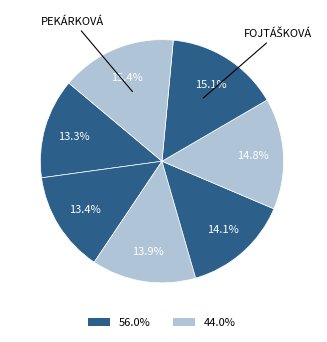

To the nearest percent, what is the difference between the largest and smallest slice percentages?

2%